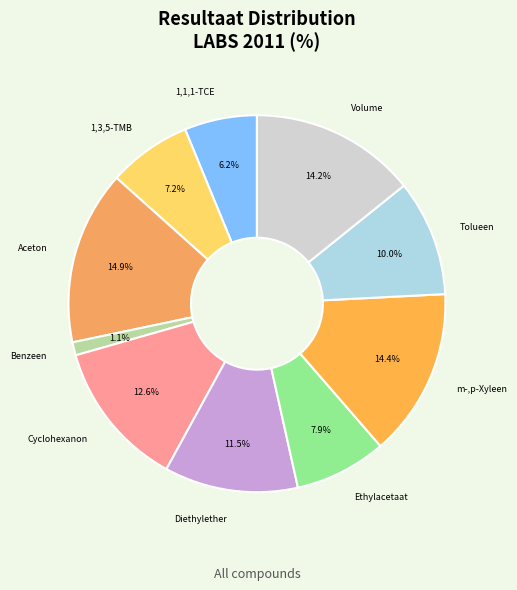

Rank the categories by value from highest to lowest.

aceton, m-,p-xyleen, volume, cyclohexanon, diethylether, tolueen, ethylacetaat, 1,3,5-trimethylbenzeen, 1,1,1-trichloorethaan, benzeen